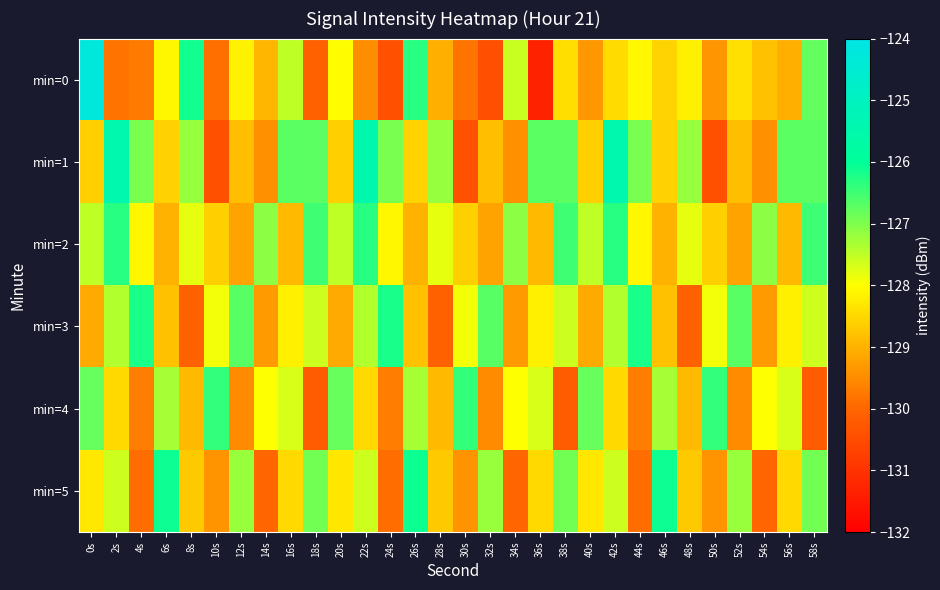

What is the greatest value displayed?

-124.3